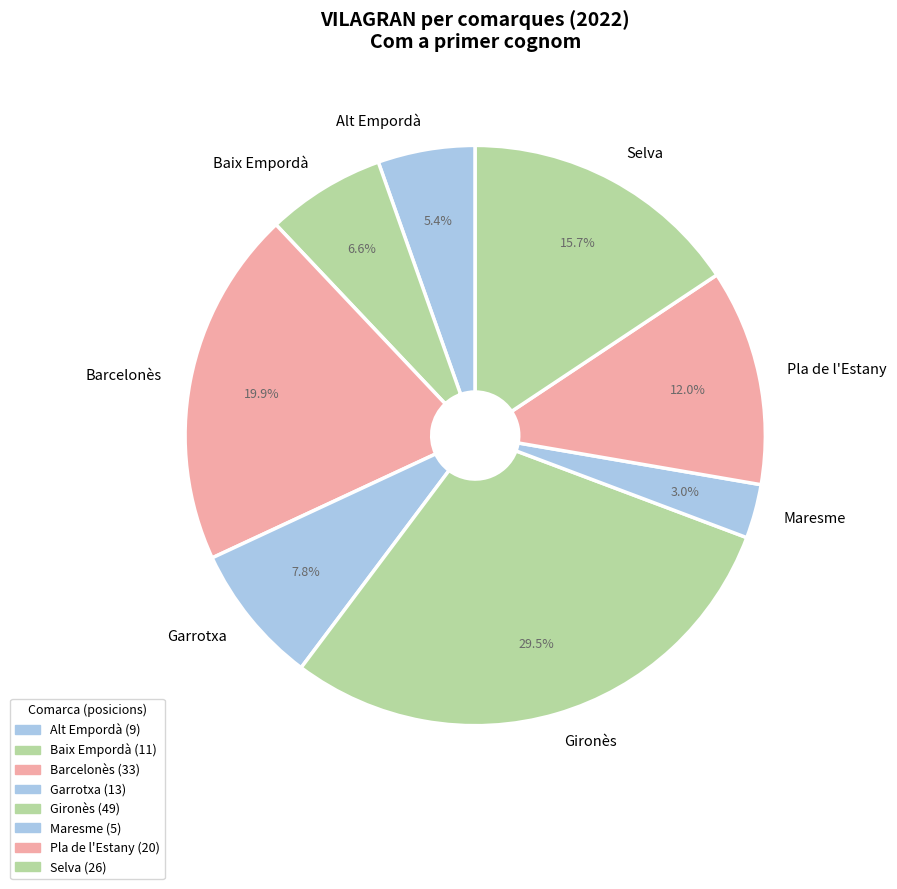

Is there a majority slice in this chart?

No